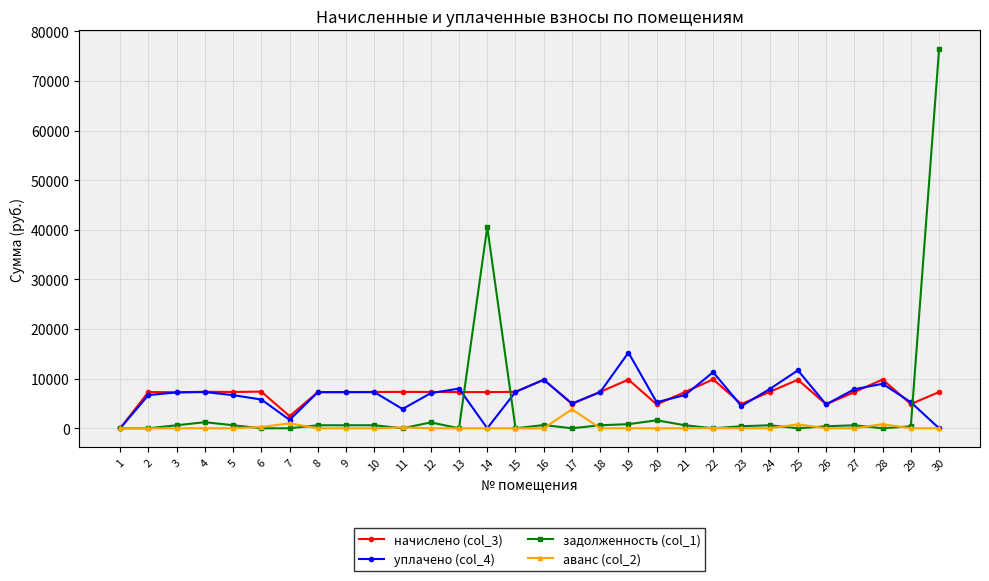

After their last crossing, which series has the higher values: задолженность (col_1) or начислено (col_3)?

задолженность (col_1)